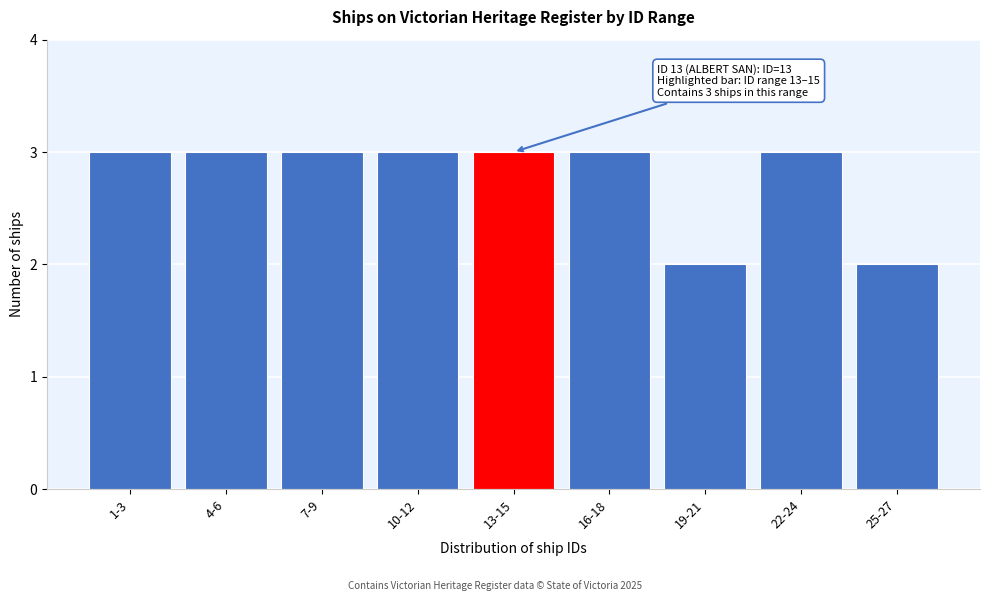

Reading right to left, what are all the values shown in this chart?

2	3	2	3	3	3	3	3	3